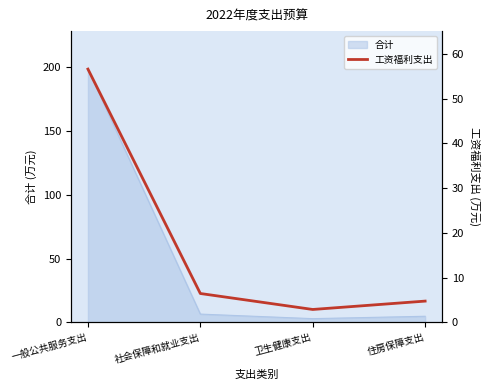

Count the number of categories in the chart.

4